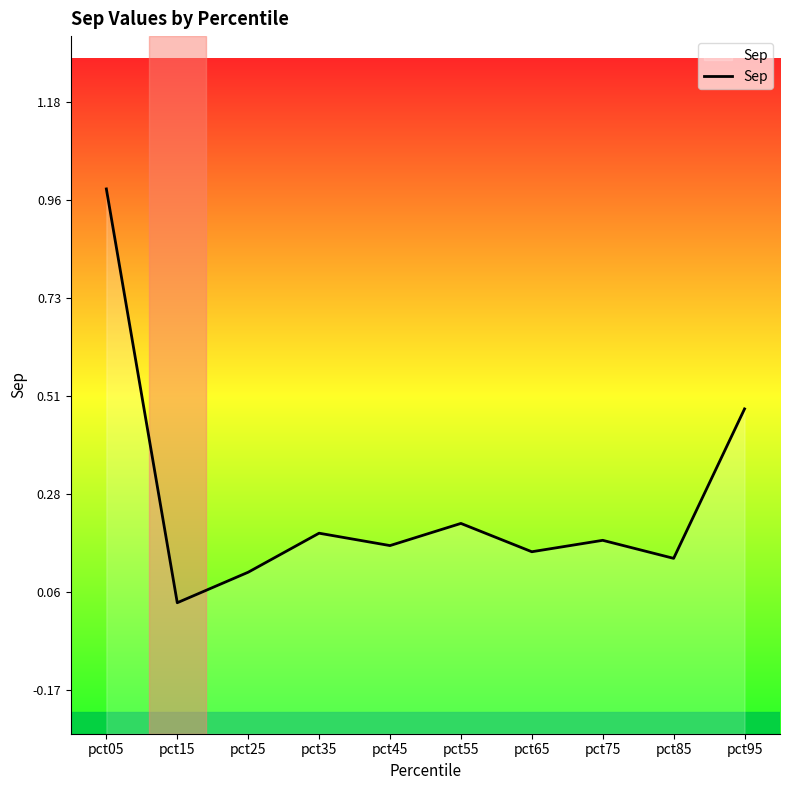

True or false: there are more than 1 points higher than both neighbors.

True